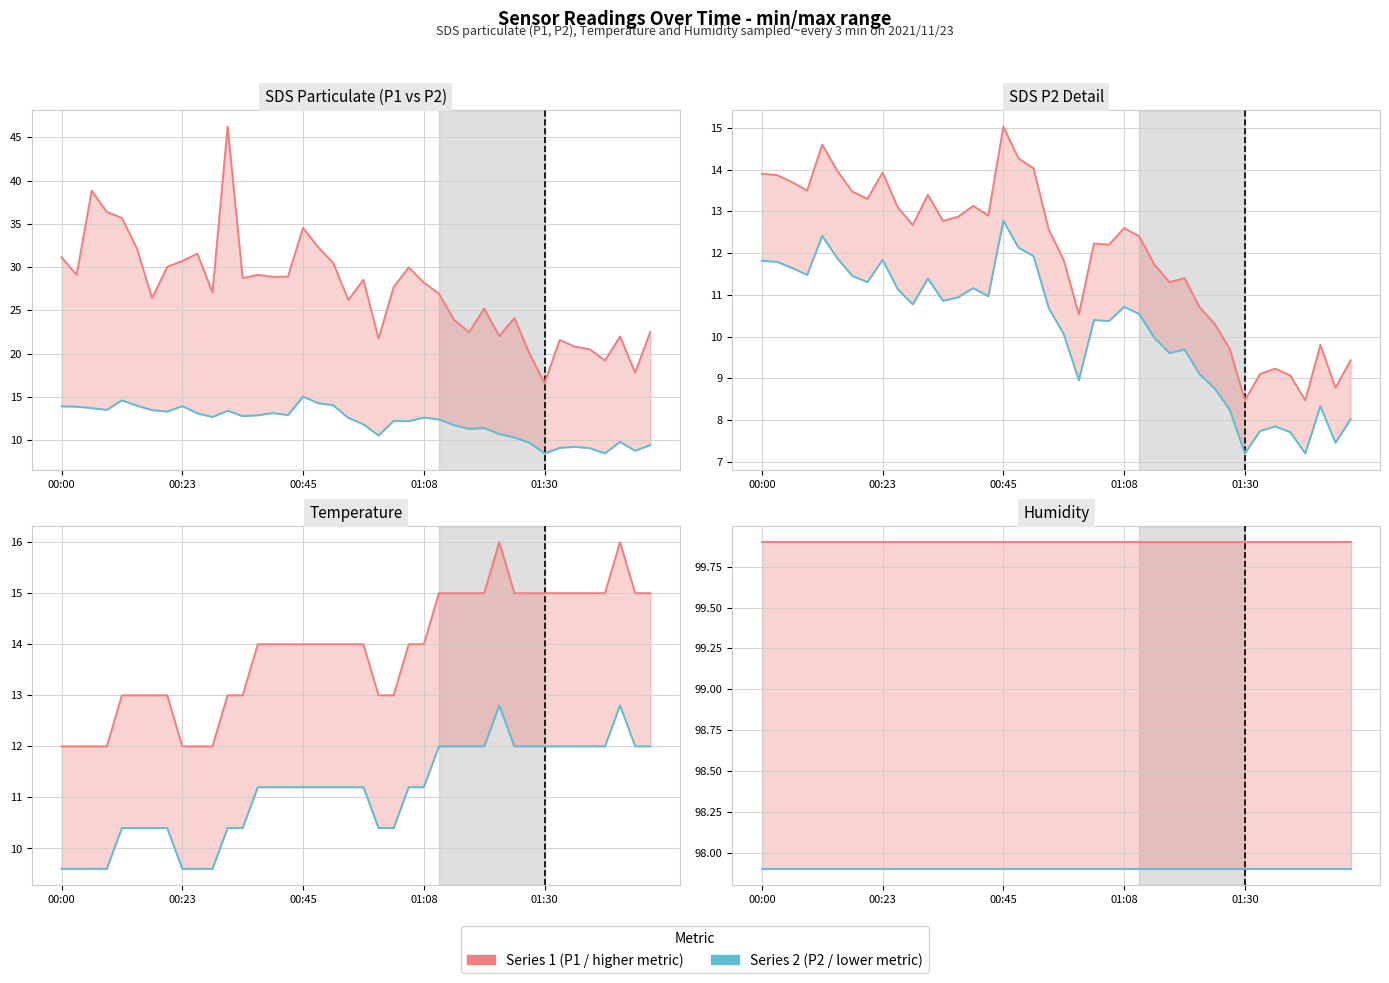

How many Temp values are between 13 and 15?

31